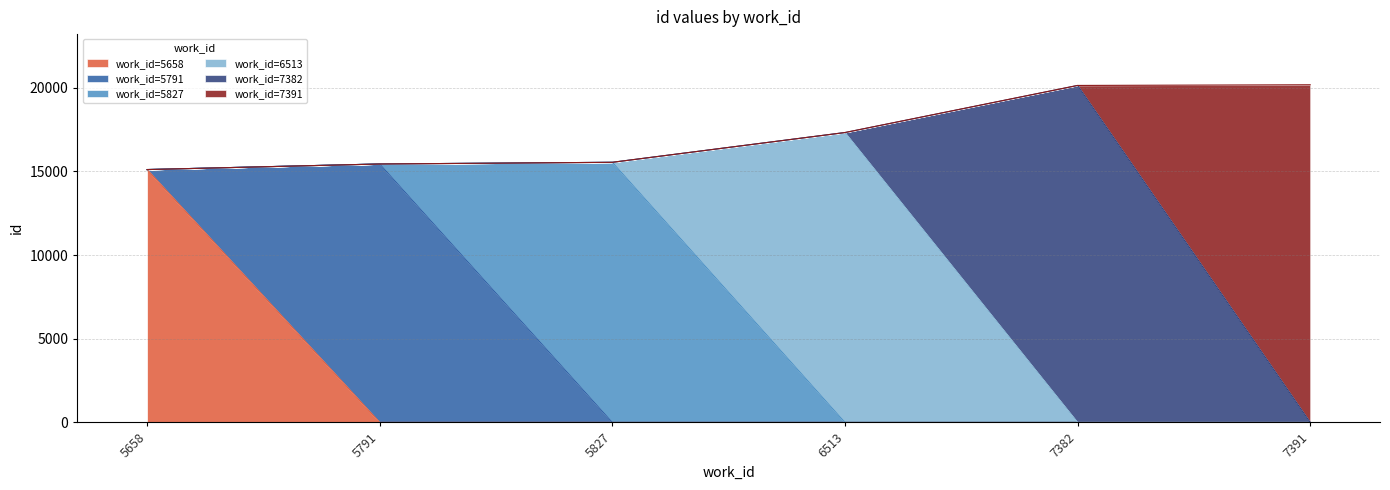

The value at 7391 is 5121. True or false?

False